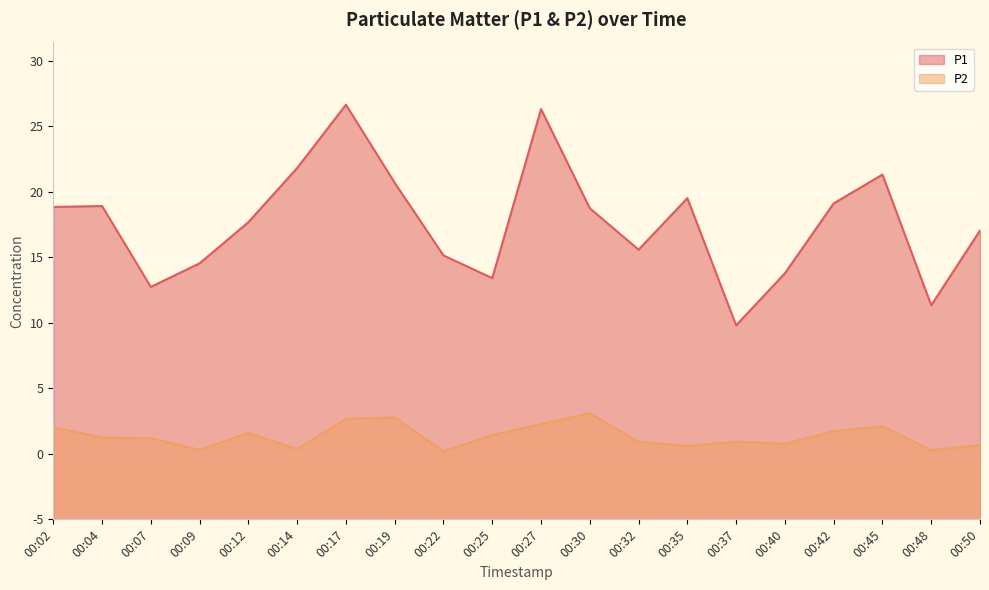

What is the maximum value shown in the chart?

31.6